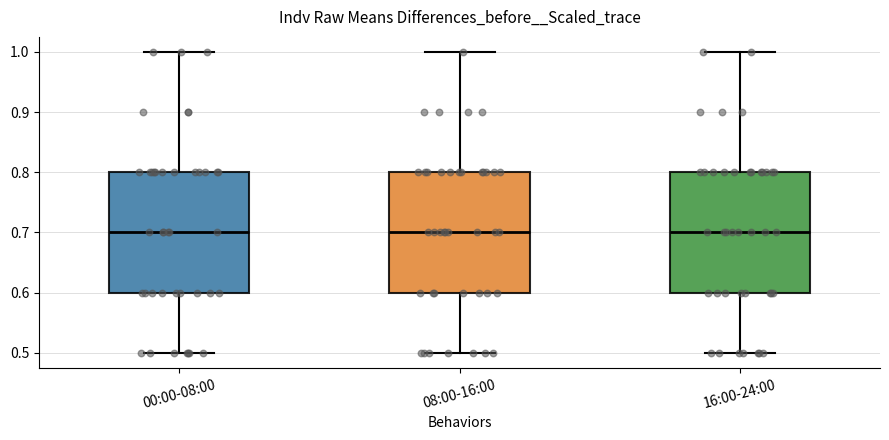

Where is the upper edge of the box for 08:00-16:00 on the y-axis? The values are not printed on the chart, so give them approximately, as read against the axis.

0.8